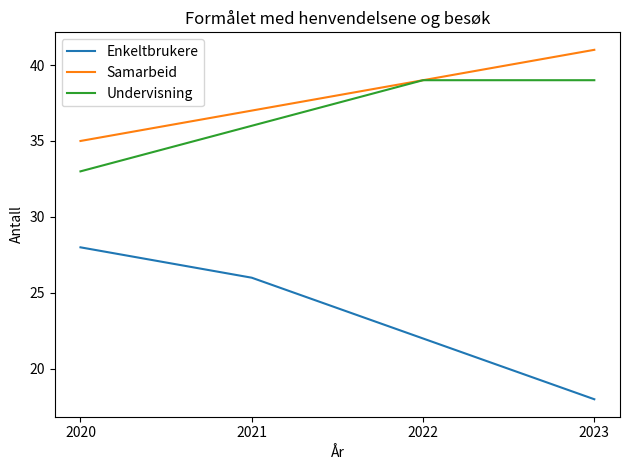

At 2020, list the series in order from smallest to largest.

Enkeltbrukere, Undervisning, Samarbeid